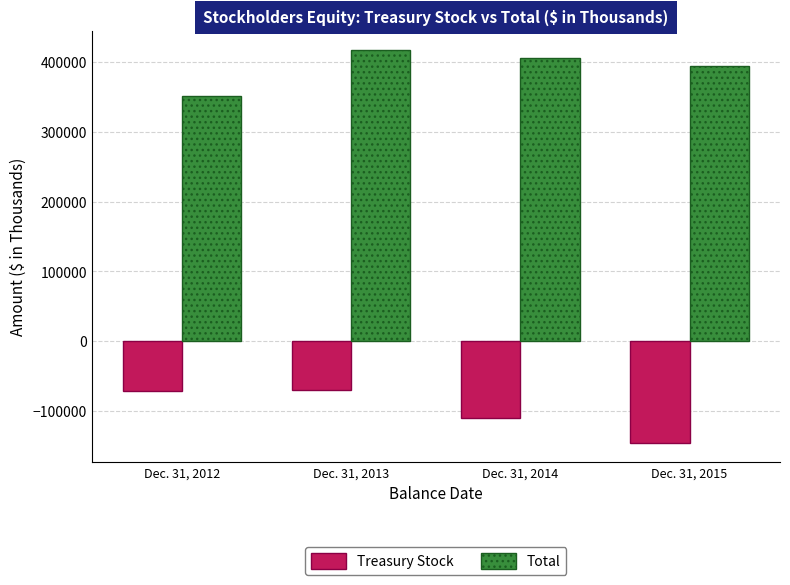

What value does the Treasury Stock series have at Dec. 31, 2013, to the nearest 50?

-69450